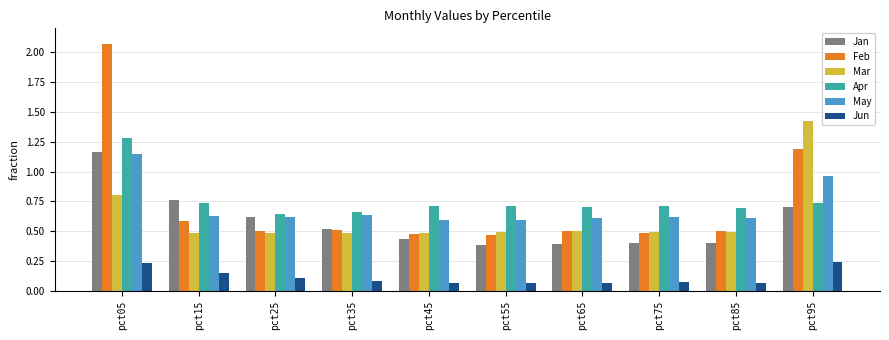

At which label is Feb closest to 1?

pct95